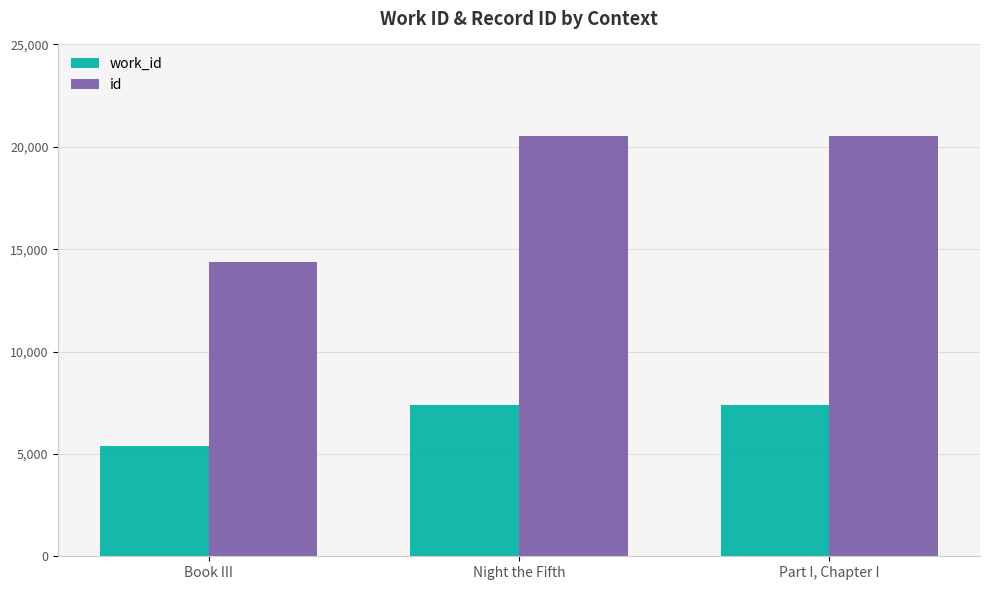

What is the maximum value shown in the chart?

20530